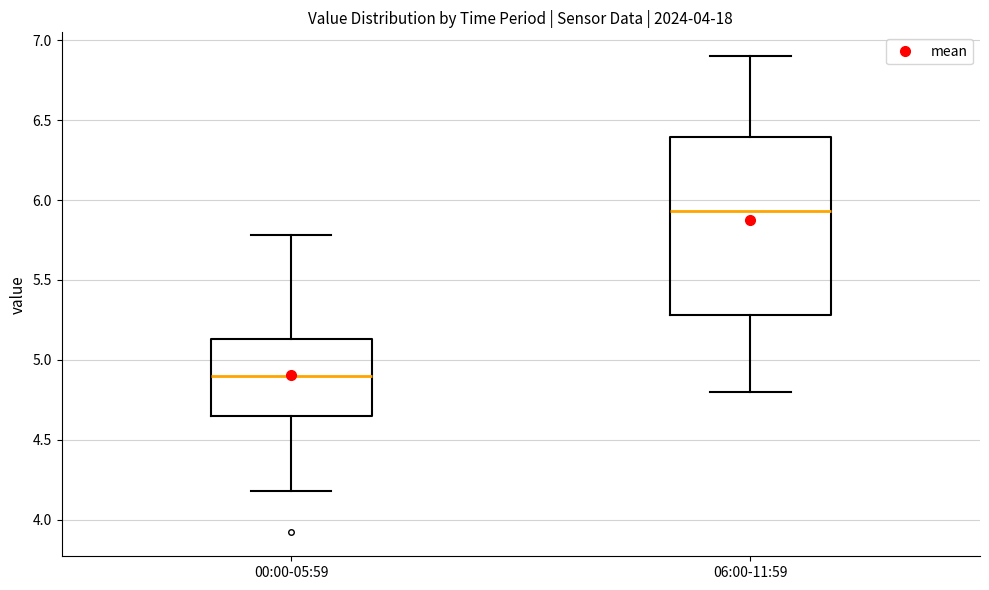

Reading left to right, read every box against the y-axis: the position of its median line, the range the box covers, and the ends of its whiskers. The values are not printed on the chart, so give them approximately, as read against the axis.

00:00-05:59: median 4.90, box 4.65 to 5.15, whiskers 4.20 to 5.80
06:00-11:59: median 5.95, box 5.30 to 6.40, whiskers 4.80 to 6.90